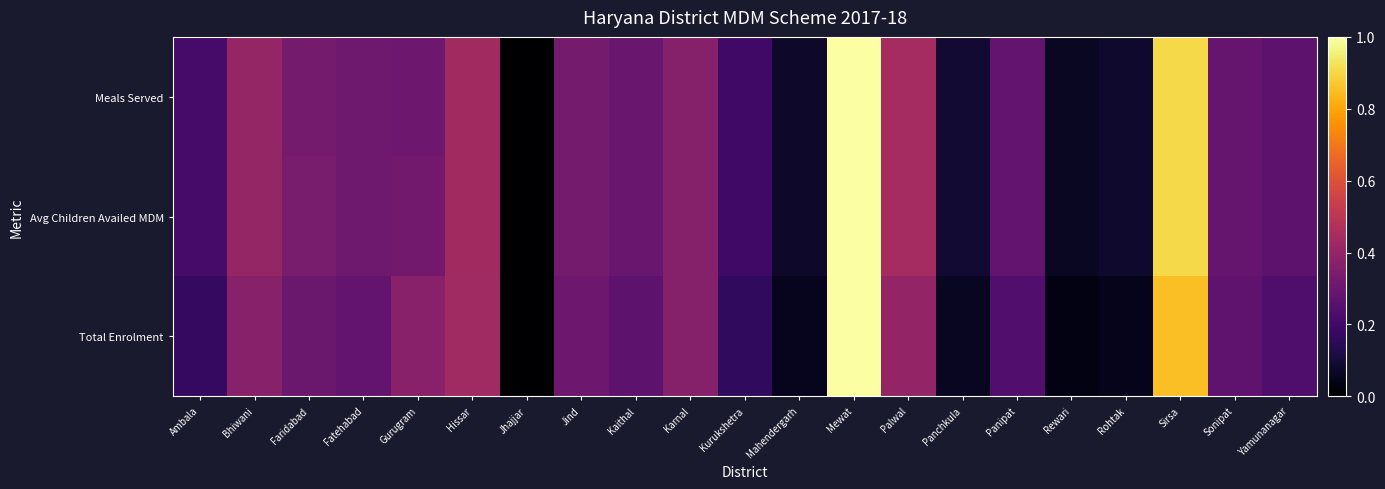

Count the number of data series in this chart.

3